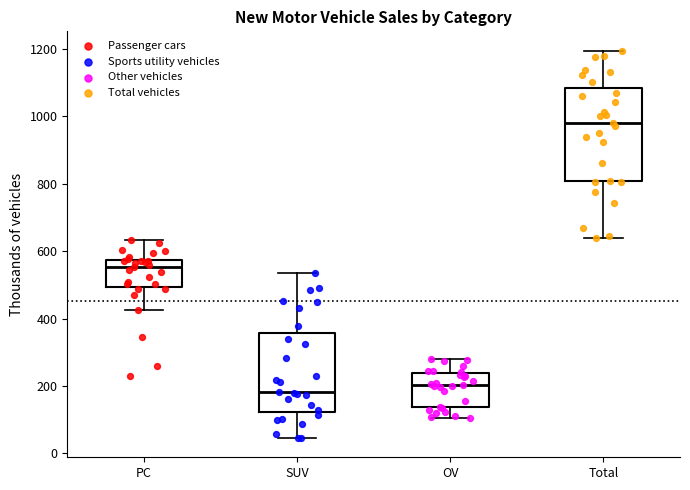

Reading left to right, read every box against the y-axis: the position of its median line, the range the box covers, and the ends of its whiskers. The values are not printed on the chart, so give them approximately, as read against the axis.

PC: median 560, box 500 to 580, whiskers 420 to 640
SUV: median 180, box 120 to 360, whiskers 40 to 540
OV: median 200, box 140 to 240, whiskers 100 to 280
Total: median 980, box 800 to 1080, whiskers 640 to 1200